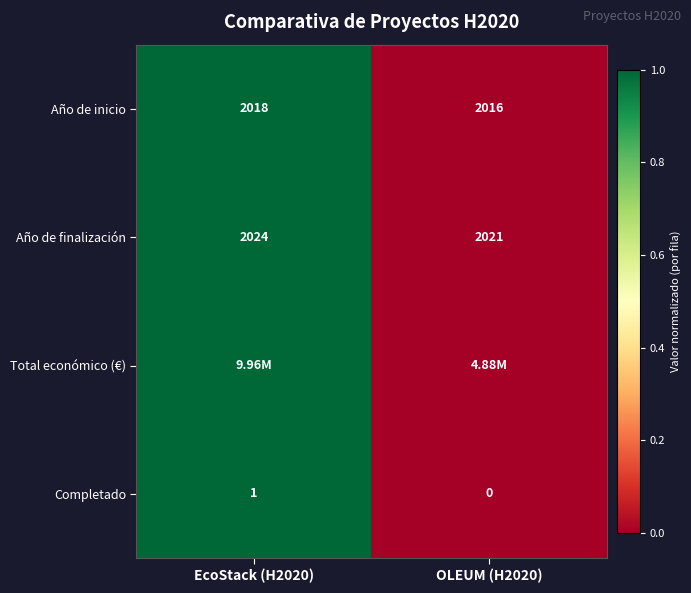

The Completado series shows 1 at EcoStack (H2020). True or false?

True